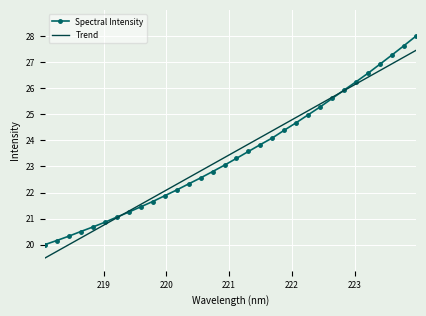

Reading left to right, what are all the values shown in this chart?

Spectral Intensity: 20.0	20.2	20.3	20.5	20.7	20.9	21.1	21.2	21.4	21.7	21.9	22.1	22.3	22.6	22.8	23.0	23.3	23.6	23.8	24.1	24.4	24.7	25.0	25.3	25.6	25.9	26.3	26.6	26.9	27.3	27.6	28.0
Trend: 19.5	19.7	20.0	20.3	20.5	20.8	21.0	21.3	21.5	21.8	22.1	22.3	22.6	22.8	23.1	23.3	23.6	23.9	24.1	24.4	24.6	24.9	25.1	25.4	25.7	25.9	26.2	26.4	26.7	26.9	27.2	27.5